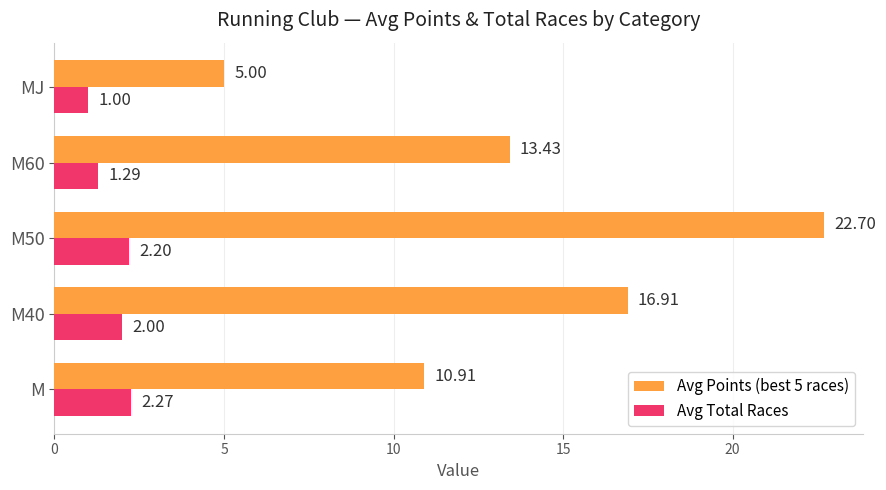

At which label is Avg Total Races closest to 1?

MJ